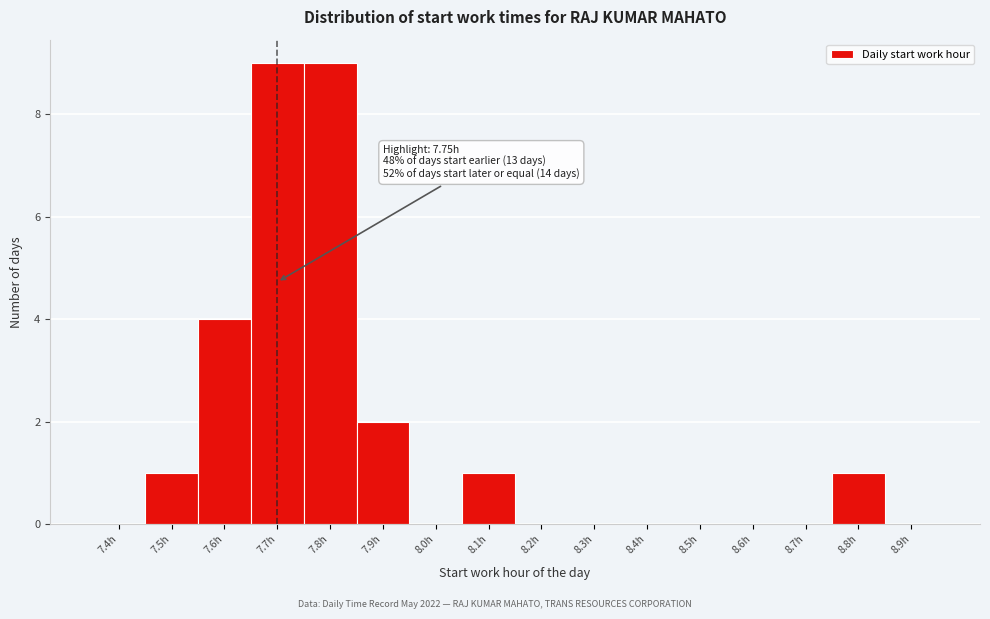

Reading left to right, list all the values displayed in this chart.

7.4h=0	7.5h=1	7.6h=4	7.7h=9	7.8h=9	7.9h=2	8.0h=0	8.1h=1	8.2h=0	8.3h=0	8.4h=0	8.5h=0	8.6h=0	8.7h=0	8.8h=1	8.9h=0